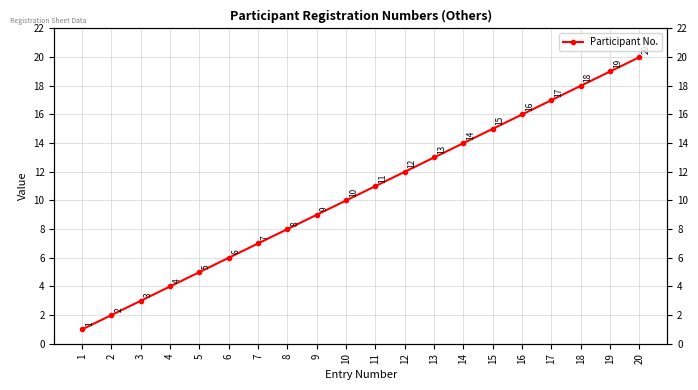

List the labels in order of value, smallest first.

1, 2, 3, 4, 5, 6, 7, 8, 9, 10, 11, 12, 13, 14, 15, 16, 17, 18, 19, 20